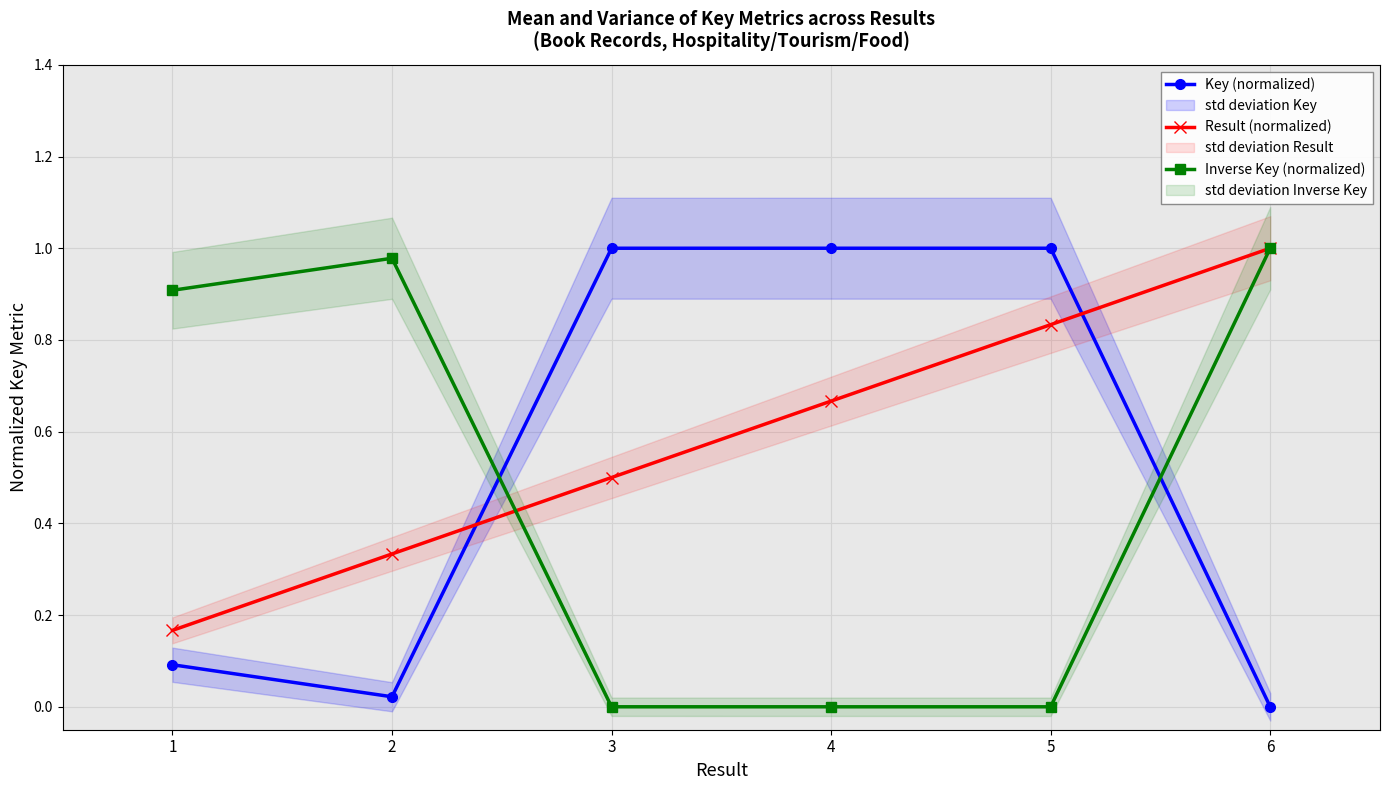

Between which two adjacent categories do Inverse Key (normalized) and Result (normalized) first intersect?

2 and 3